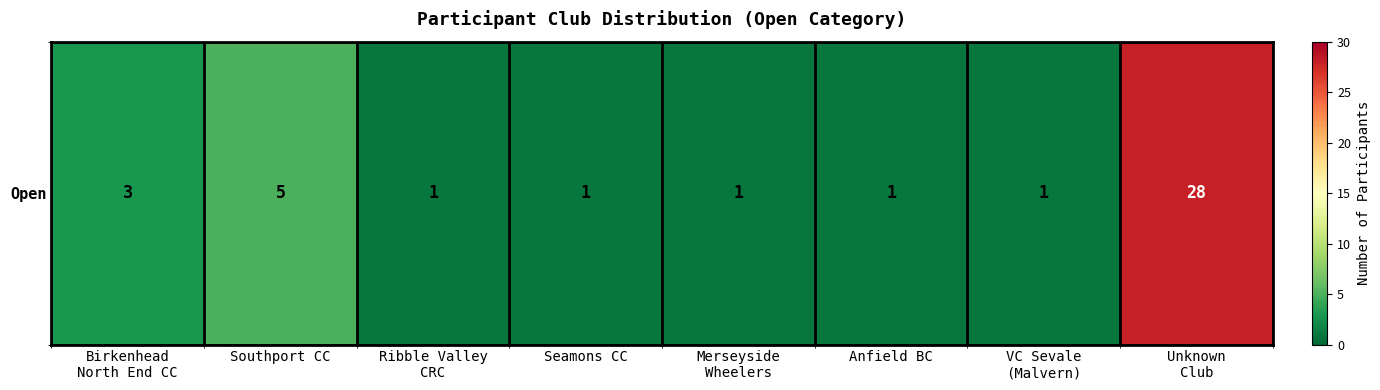

Rank the categories by value from highest to lowest.

Unknown
Club, Southport CC, Birkenhead
North End CC, Ribble Valley
CRC, Seamons CC, Merseyside
Wheelers, Anfield BC, VC Sevale
(Malvern)